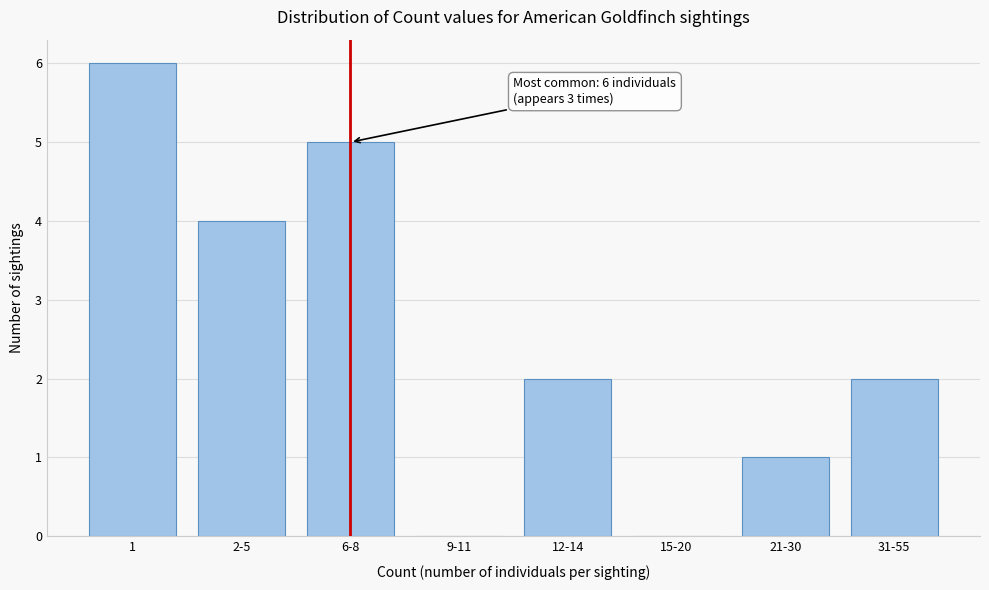

Reading left to right, transcribe all the data shown in this chart.

1=6	2-5=4	6-8=5	9-11=0	12-14=2	15-20=0	21-30=1	31-55=2